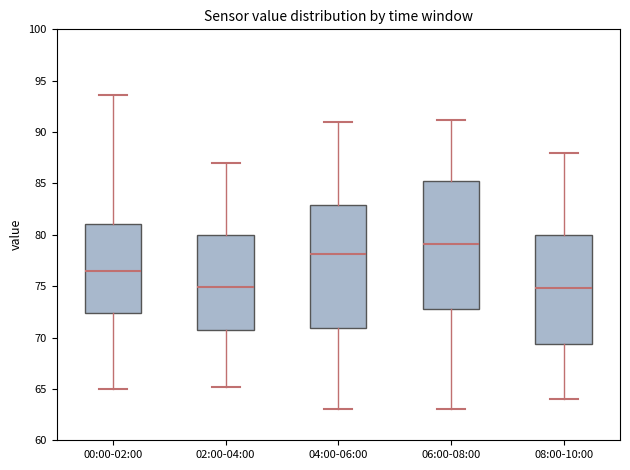

Where does the lower whisker of the box for 08:00-10:00 end on the y-axis? The values are not printed on the chart, so give them approximately, as read against the axis.

64.0